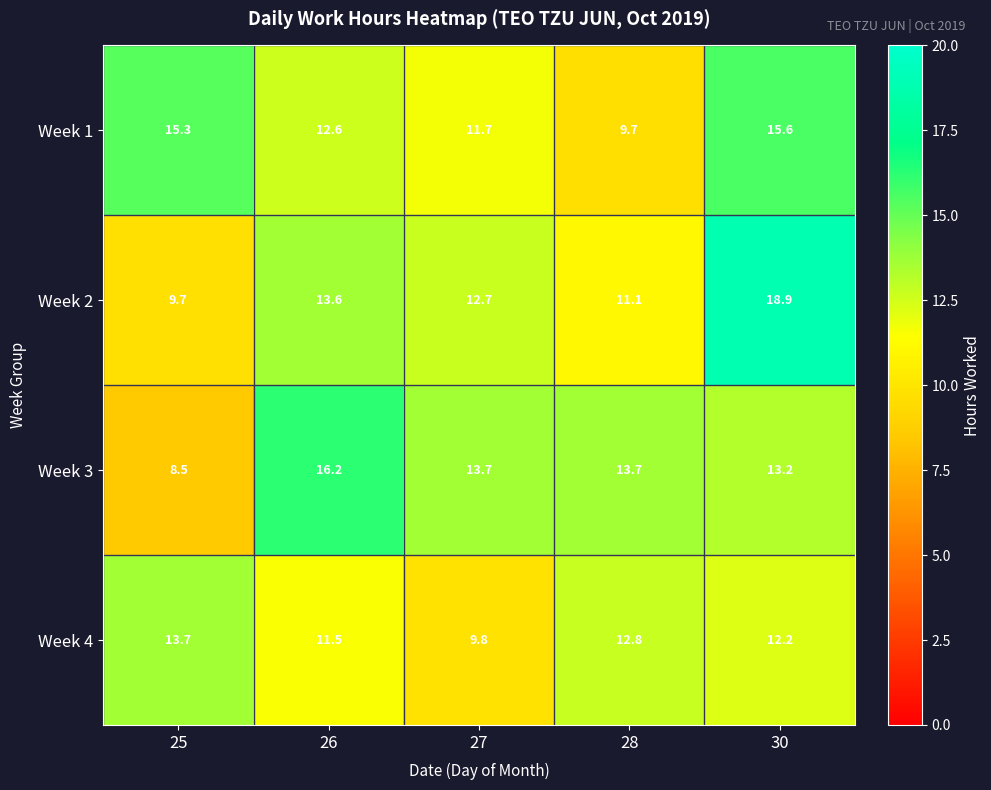

How many series are shown in this chart?

4